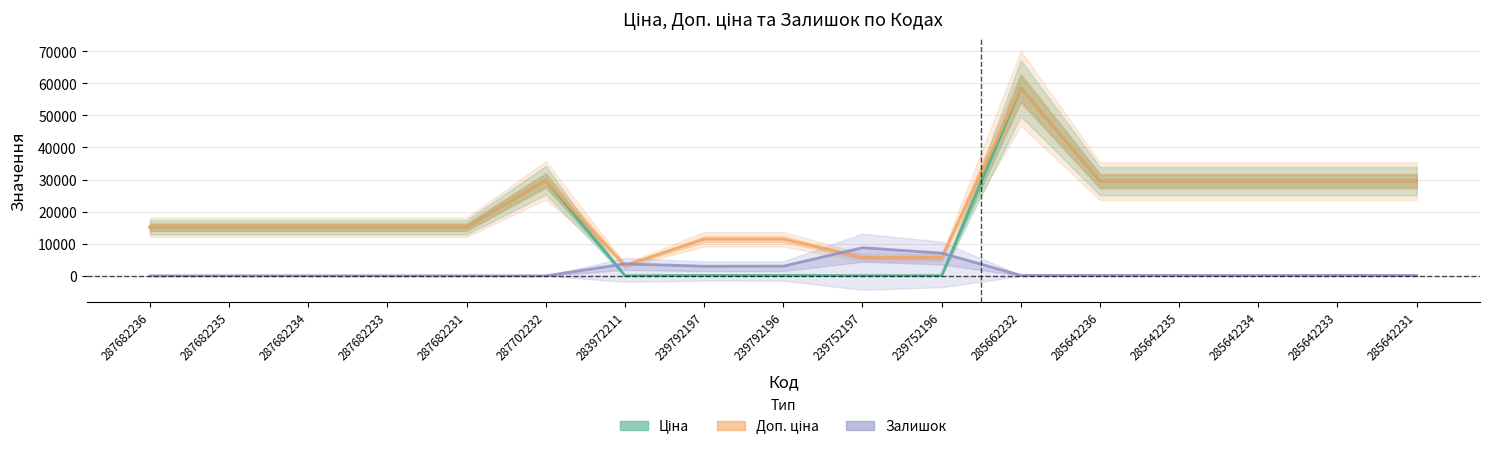

Which series has the largest total across all categories?

Доп. ціна